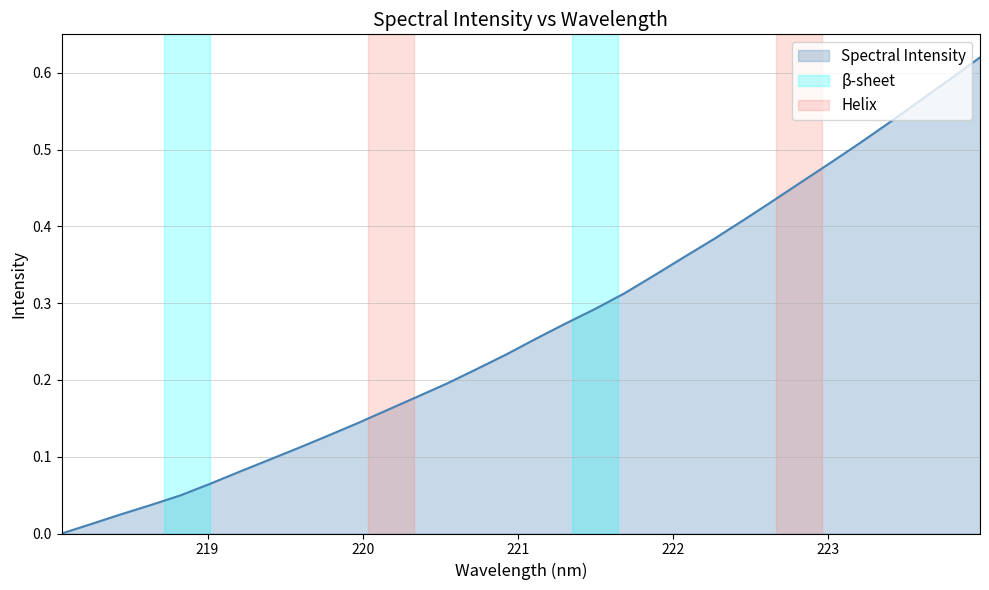

Reading left to right, what are all the values shown in this chart?

0.0	0.0	0.0	0.0	0.0	0.1	0.1	0.1	0.1	0.1	0.1	0.2	0.2	0.2	0.2	0.2	0.3	0.3	0.3	0.3	0.3	0.4	0.4	0.4	0.4	0.5	0.5	0.5	0.5	0.6	0.6	0.6